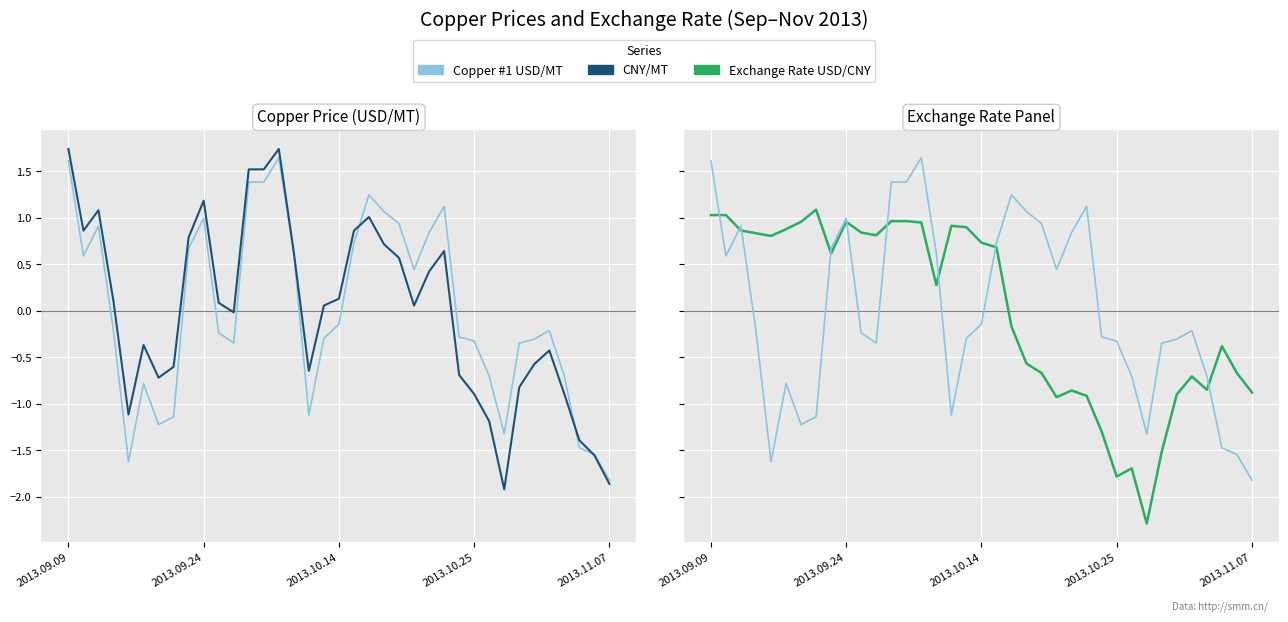

What is the label of the 32nd point from the left?

31